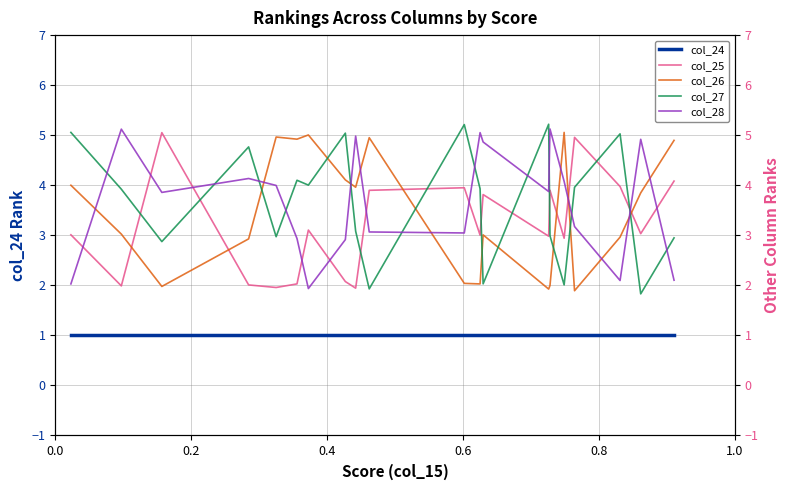

At which category is the sum across all series the highest?

10